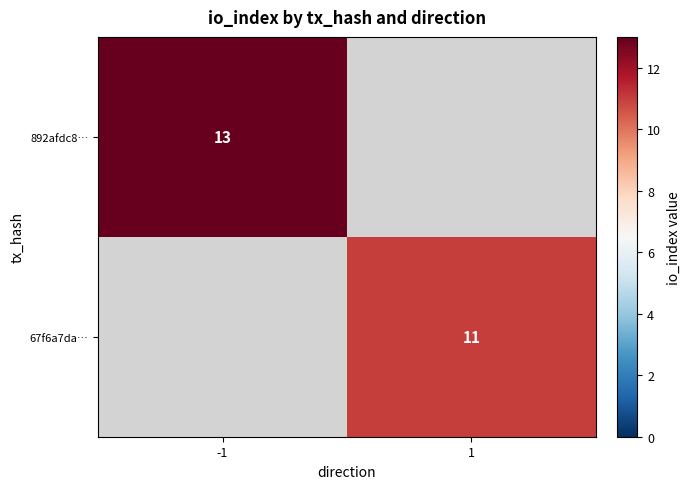

The value of 67f6a7da… at 1 is 11. True or false?

True